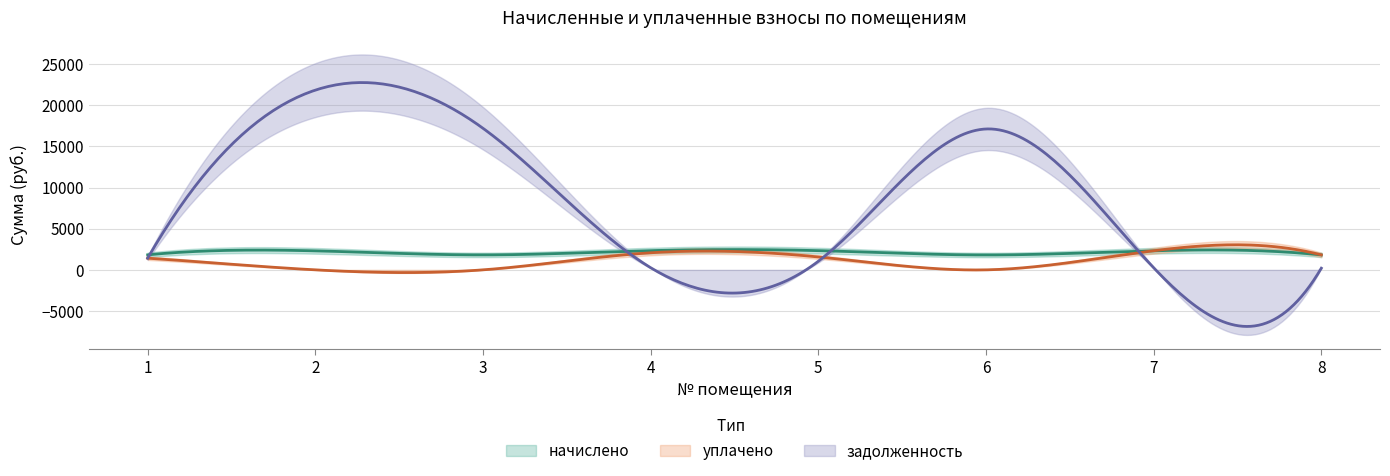

Which series changed the most between 2 and 7?

задолженность